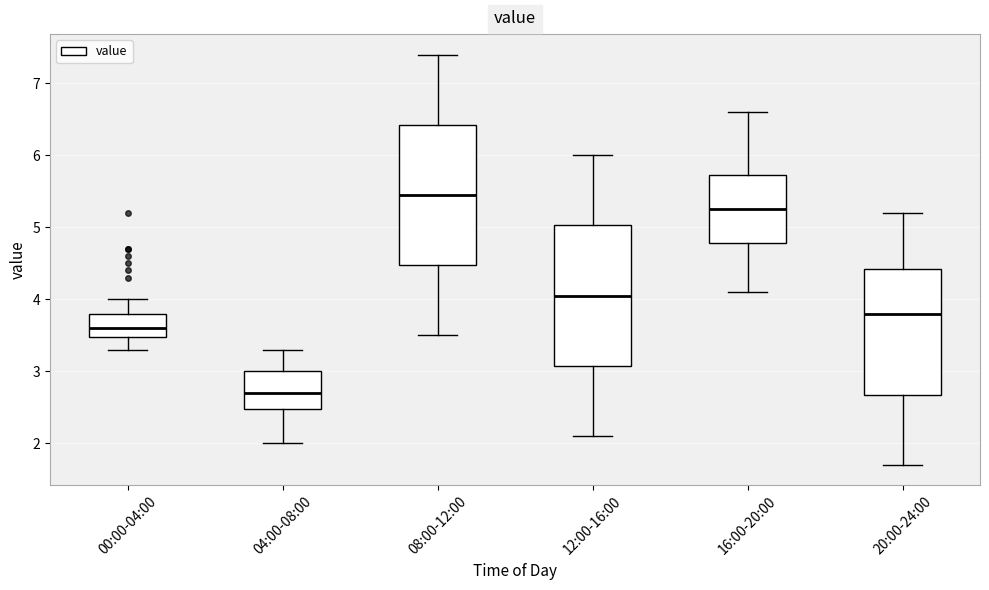

Reading left to right, transcribe this box plot: for each box, give where its median line is, the range the box spans, and where its two whiskers end, as read against the y-axis. The values are not printed on the chart, so give them approximately, as read against the axis.

00:00-04:00: median 3.6, box 3.5 to 3.8, whiskers 3.3 to 4.0
04:00-08:00: median 2.7, box 2.5 to 3.0, whiskers 2.0 to 3.3
08:00-12:00: median 5.5, box 4.5 to 6.4, whiskers 3.5 to 7.4
12:00-16:00: median 4.1, box 3.1 to 5.0, whiskers 2.1 to 6.0
16:00-20:00: median 5.3, box 4.8 to 5.7, whiskers 4.1 to 6.6
20:00-24:00: median 3.8, box 2.7 to 4.4, whiskers 1.7 to 5.2